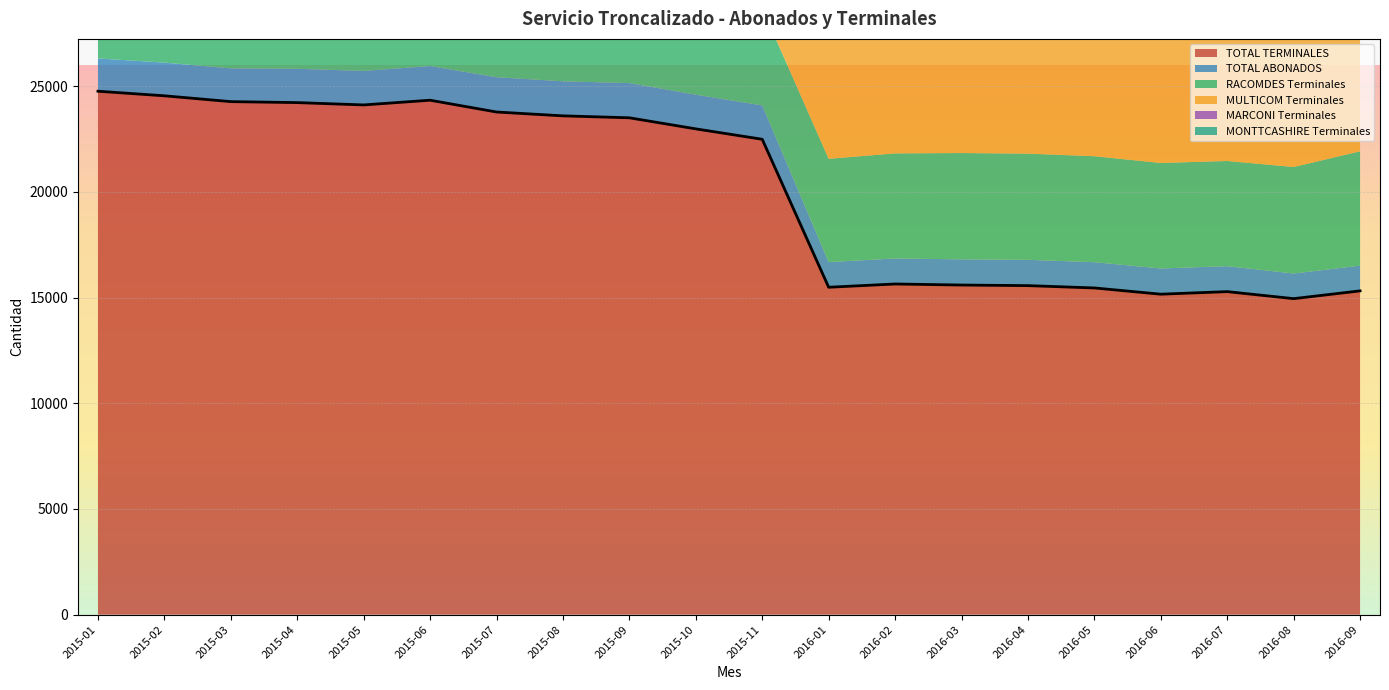

Is the value of TOTAL TERMINALES at 2015-08 greater than the value of MULTICOM Terminales at 2015-10?

Yes